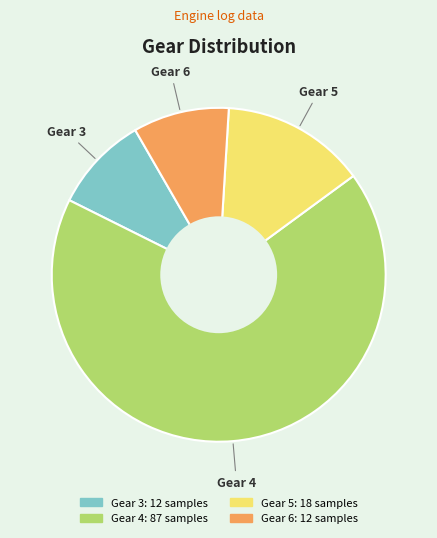

True or false: Gear 3 accounts for 18% of the total.

False